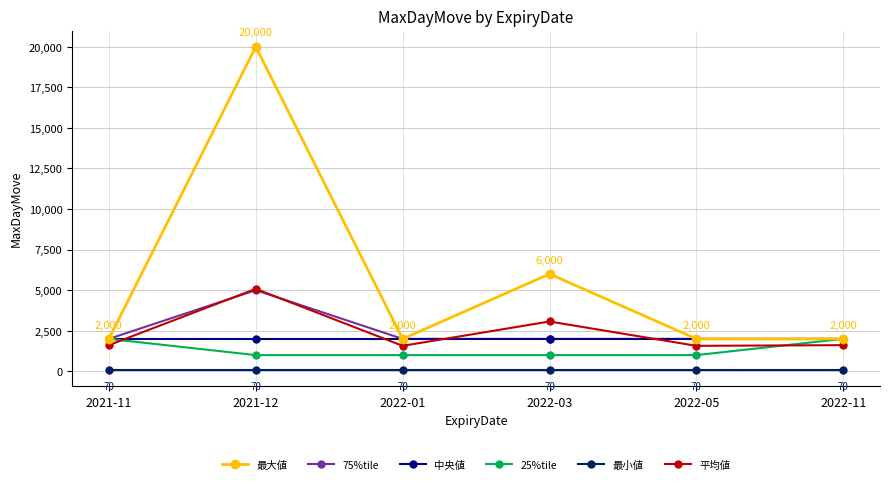

What is the greatest value displayed?

20000